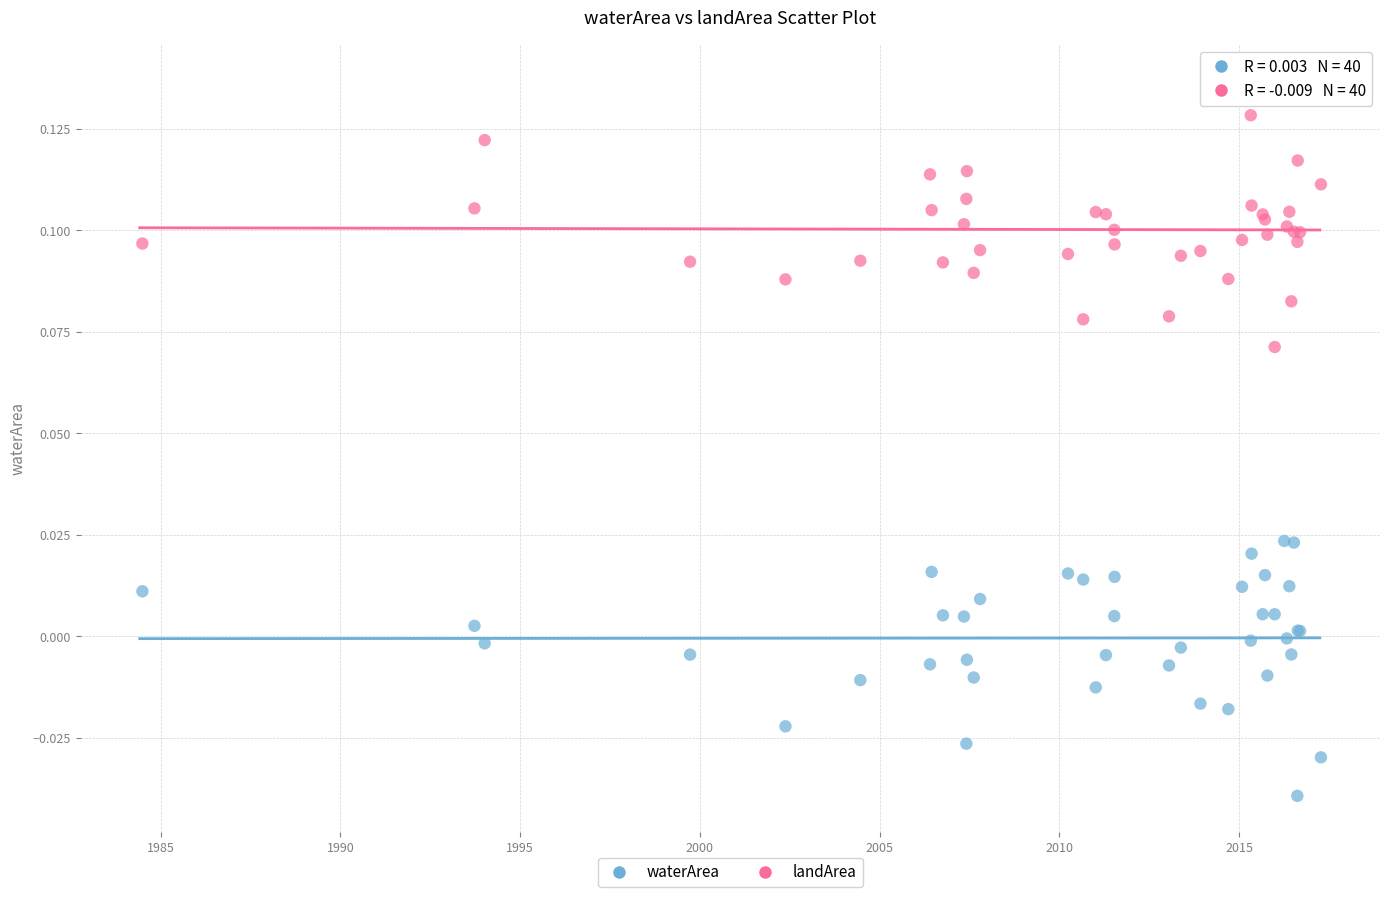

Which series has the largest Y range (max minus min)?

landArea